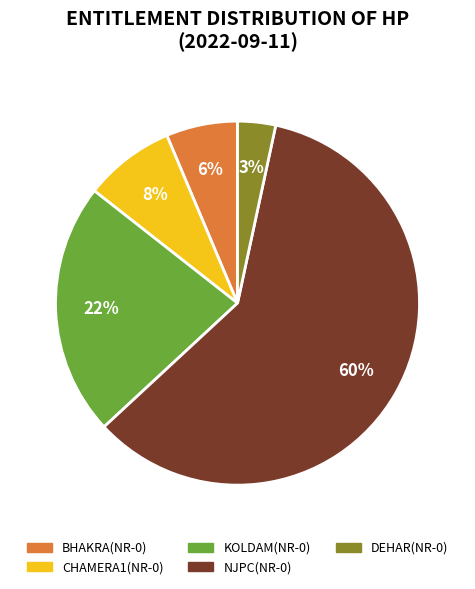

To the nearest percent, what percentage of the pie is BHAKRA(NR-0)?

6%